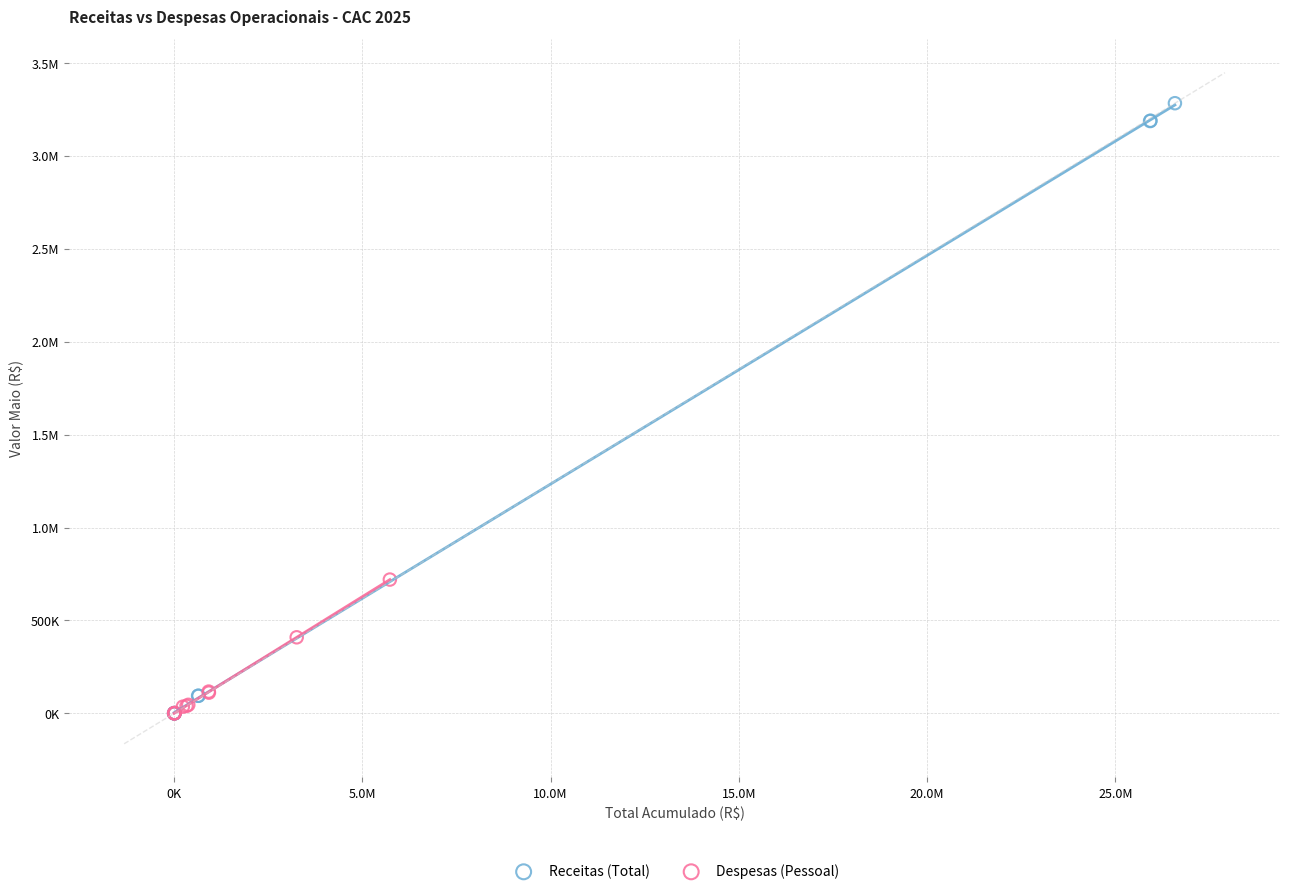

What are all the series names shown in the legend?

Receitas (Total), Despesas (Pessoal)